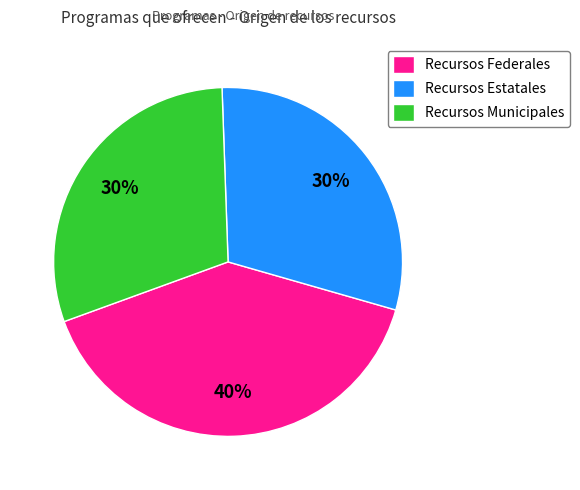

Combined, do Recursos Municipales and Recursos Estatales account for over 50%?

Yes